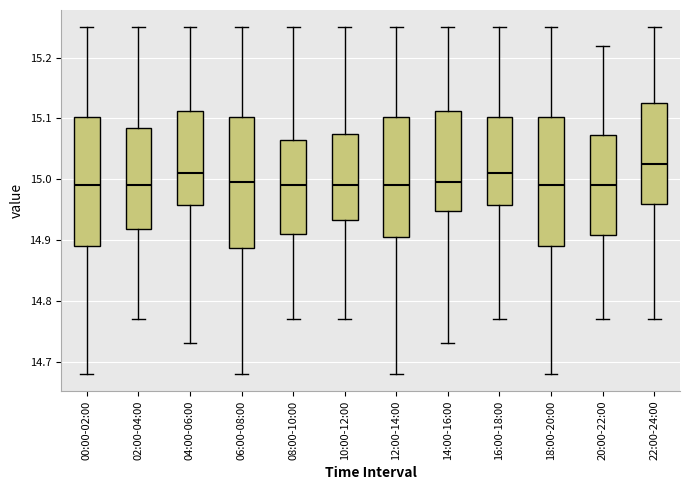

Reading left to right, read every box against the y-axis: the position of its median line, the range the box covers, and the ends of its whiskers. The values are not printed on the chart, so give them approximately, as read against the axis.

00:00-02:00: median 14.99, box 14.89 to 15.10, whiskers 14.68 to 15.25
02:00-04:00: median 14.99, box 14.92 to 15.09, whiskers 14.77 to 15.25
04:00-06:00: median 15.01, box 14.96 to 15.11, whiskers 14.73 to 15.25
06:00-08:00: median 15.00, box 14.89 to 15.10, whiskers 14.68 to 15.25
08:00-10:00: median 14.99, box 14.91 to 15.07, whiskers 14.77 to 15.25
10:00-12:00: median 14.99, box 14.93 to 15.08, whiskers 14.77 to 15.25
12:00-14:00: median 14.99, box 14.91 to 15.10, whiskers 14.68 to 15.25
14:00-16:00: median 15.00, box 14.95 to 15.11, whiskers 14.73 to 15.25
16:00-18:00: median 15.01, box 14.96 to 15.10, whiskers 14.77 to 15.25
18:00-20:00: median 14.99, box 14.89 to 15.10, whiskers 14.68 to 15.25
20:00-22:00: median 14.99, box 14.91 to 15.07, whiskers 14.77 to 15.22
22:00-24:00: median 15.03, box 14.96 to 15.13, whiskers 14.77 to 15.25